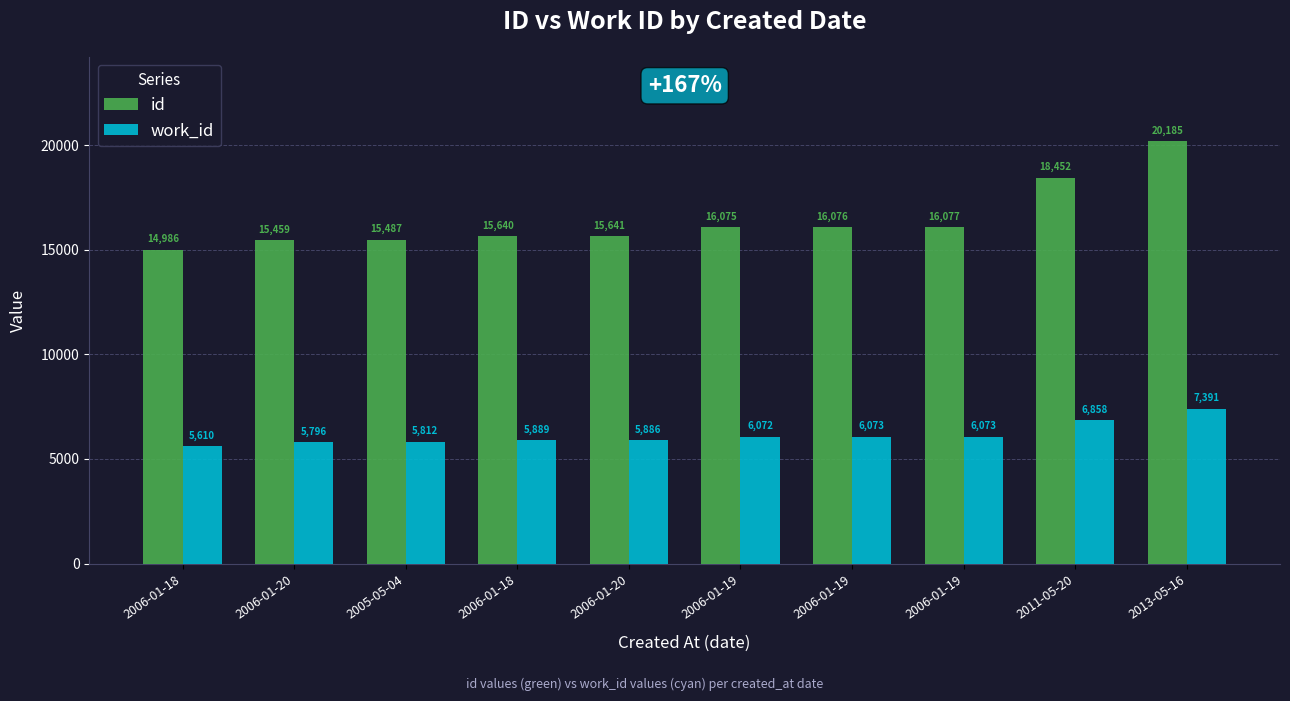

How many data points does each series have?

10